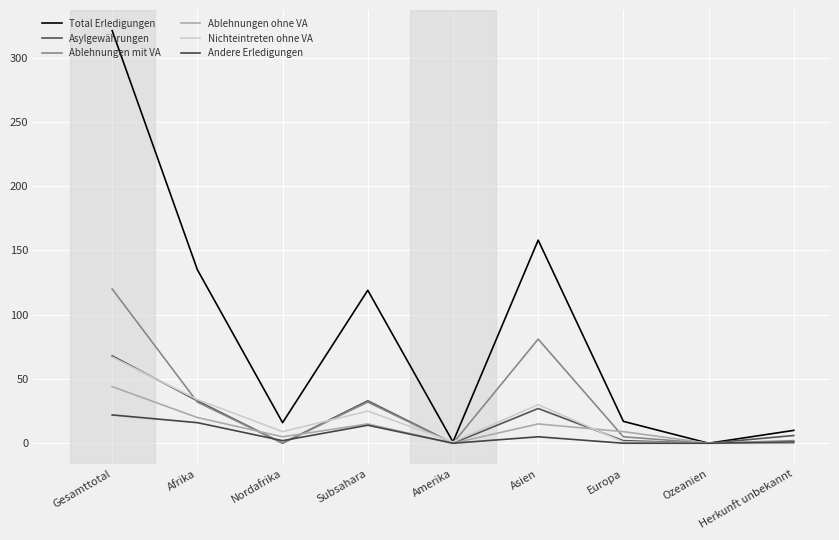

At which category does the chart reach its peak across all series?

Gesamttotal